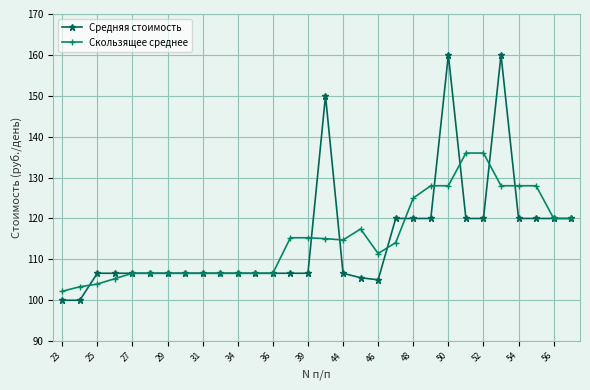

Which series has the largest range (max minus min)?

Средняя стоимость